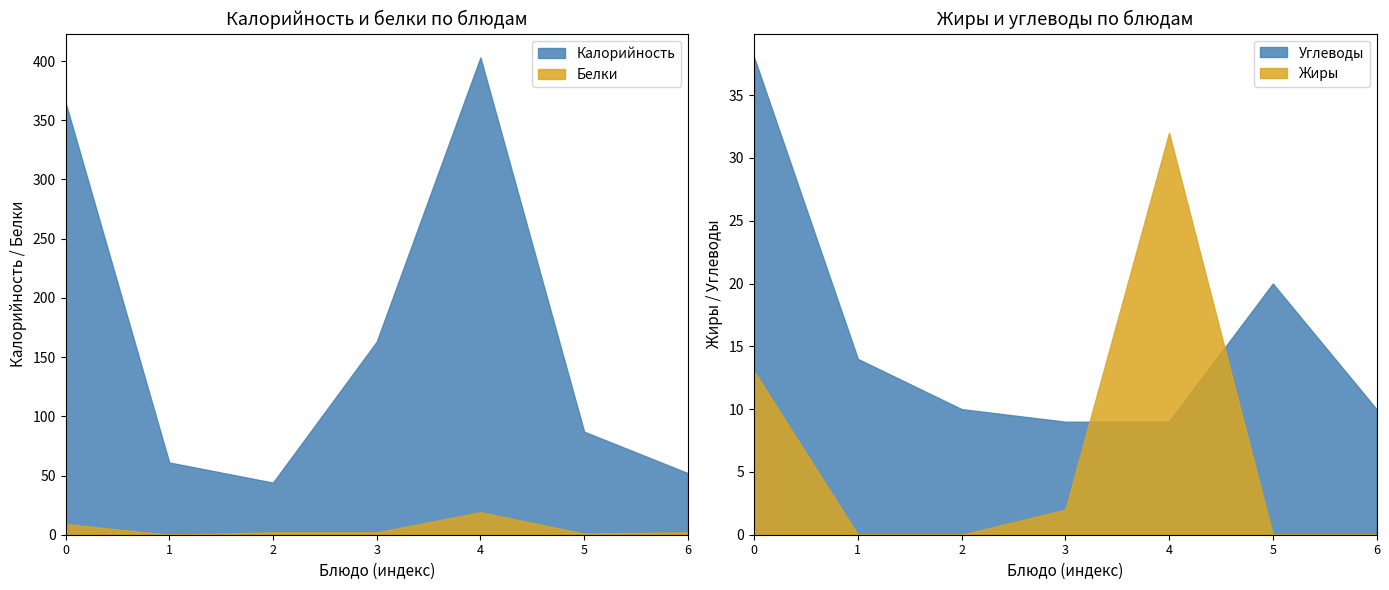

Is the value of Жиры at Каша пшённая greater than the value of Белки at Чай витаминный?

Yes